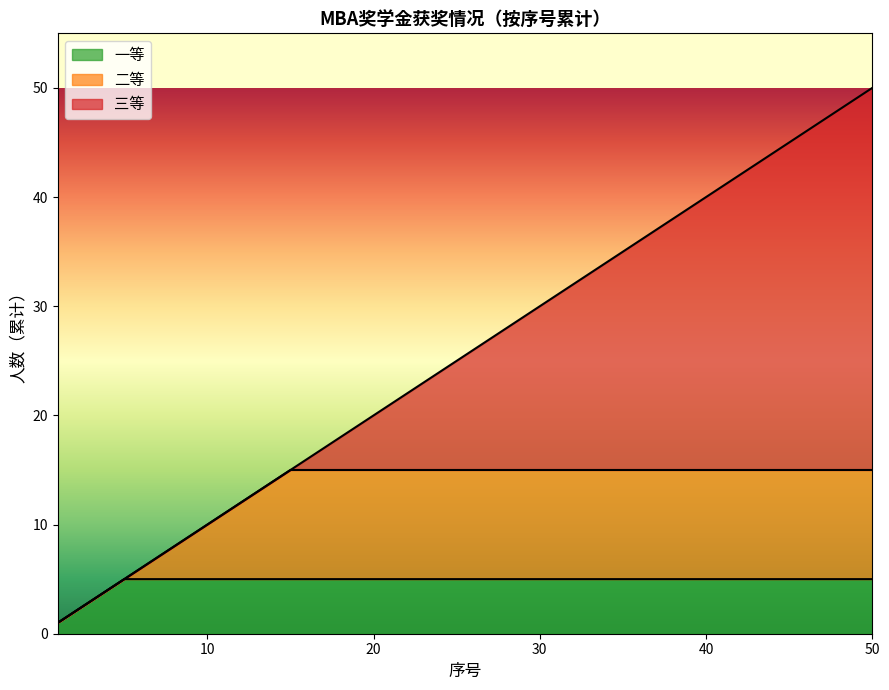

How many lines are shown in the chart?

3